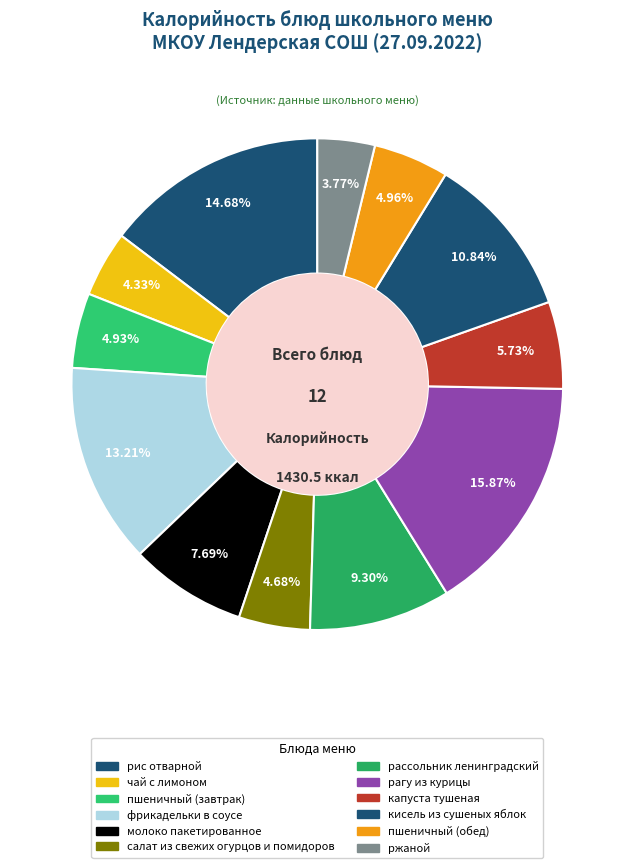

Count the number of slices in the pie.

12